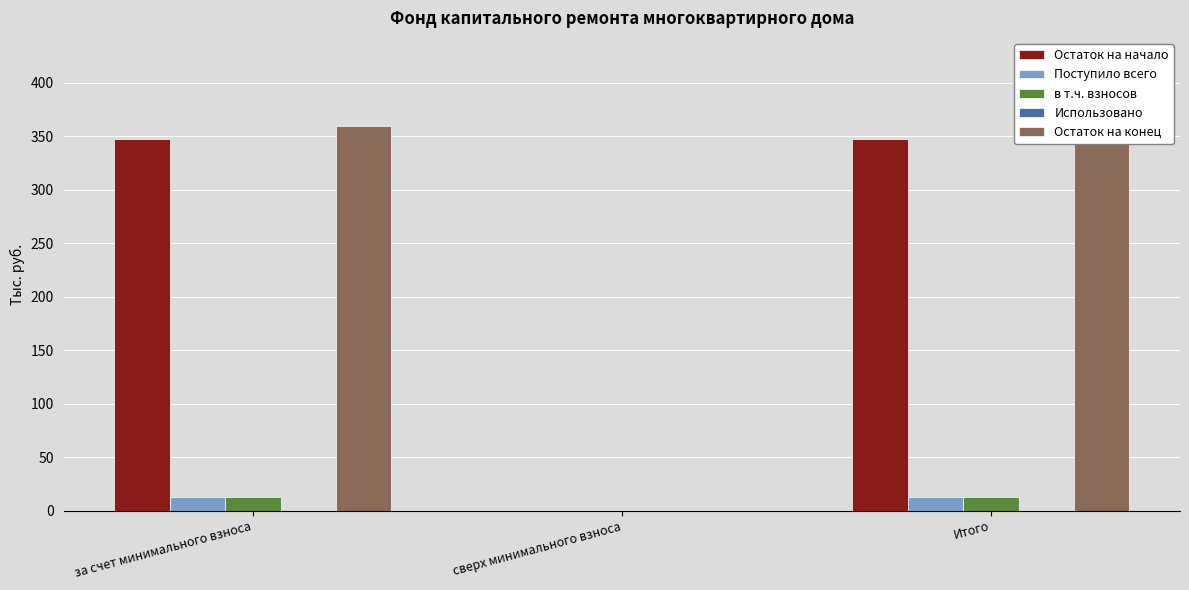

Rank the series at Итого from highest to lowest value.

Остаток на конец, Остаток на начало, Поступило всего, в т.ч. взносов, Использовано